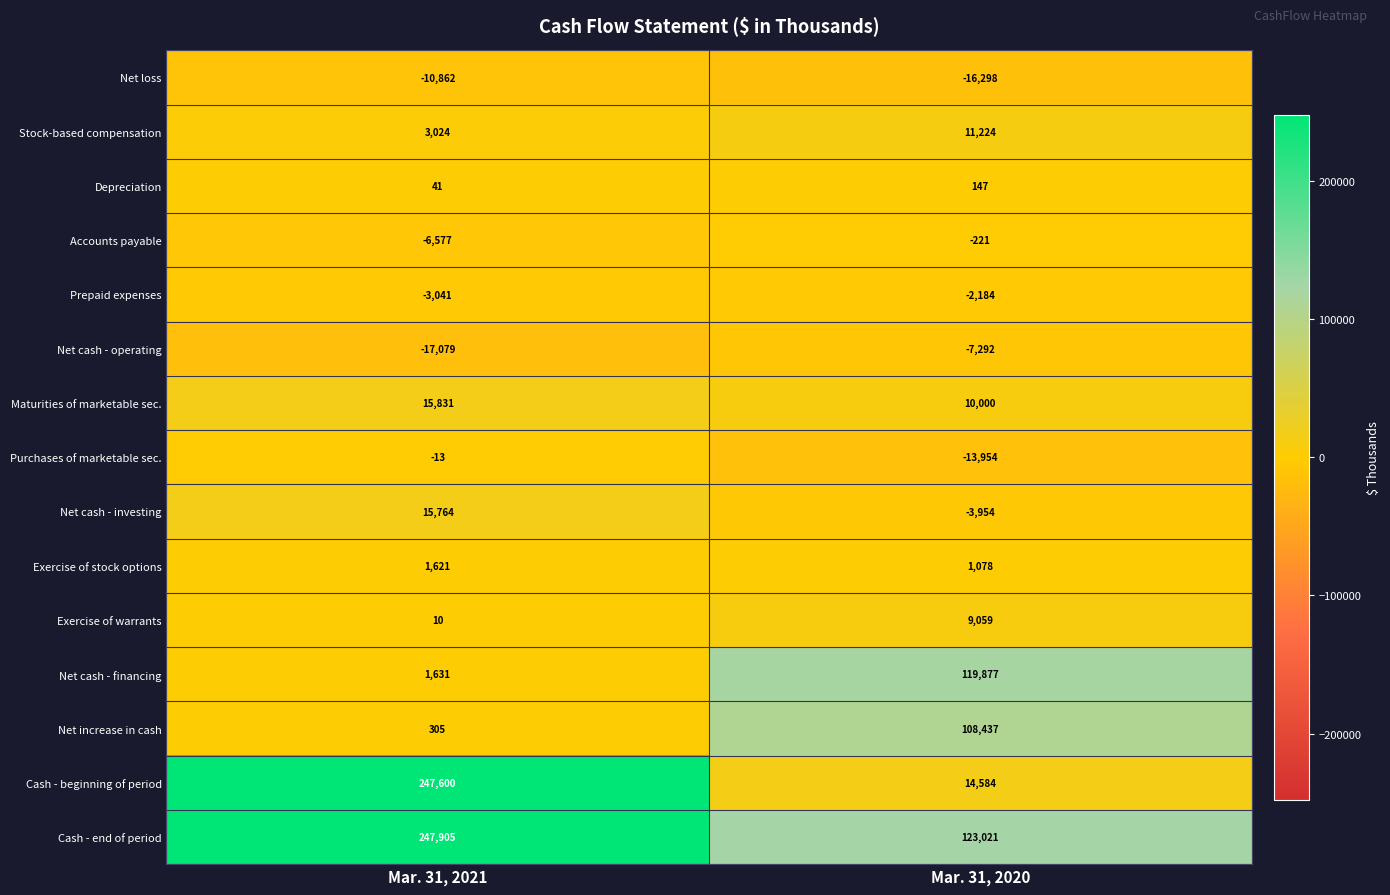

What is the difference between the maximum and minimum values in the Prepaid expenses series?

857